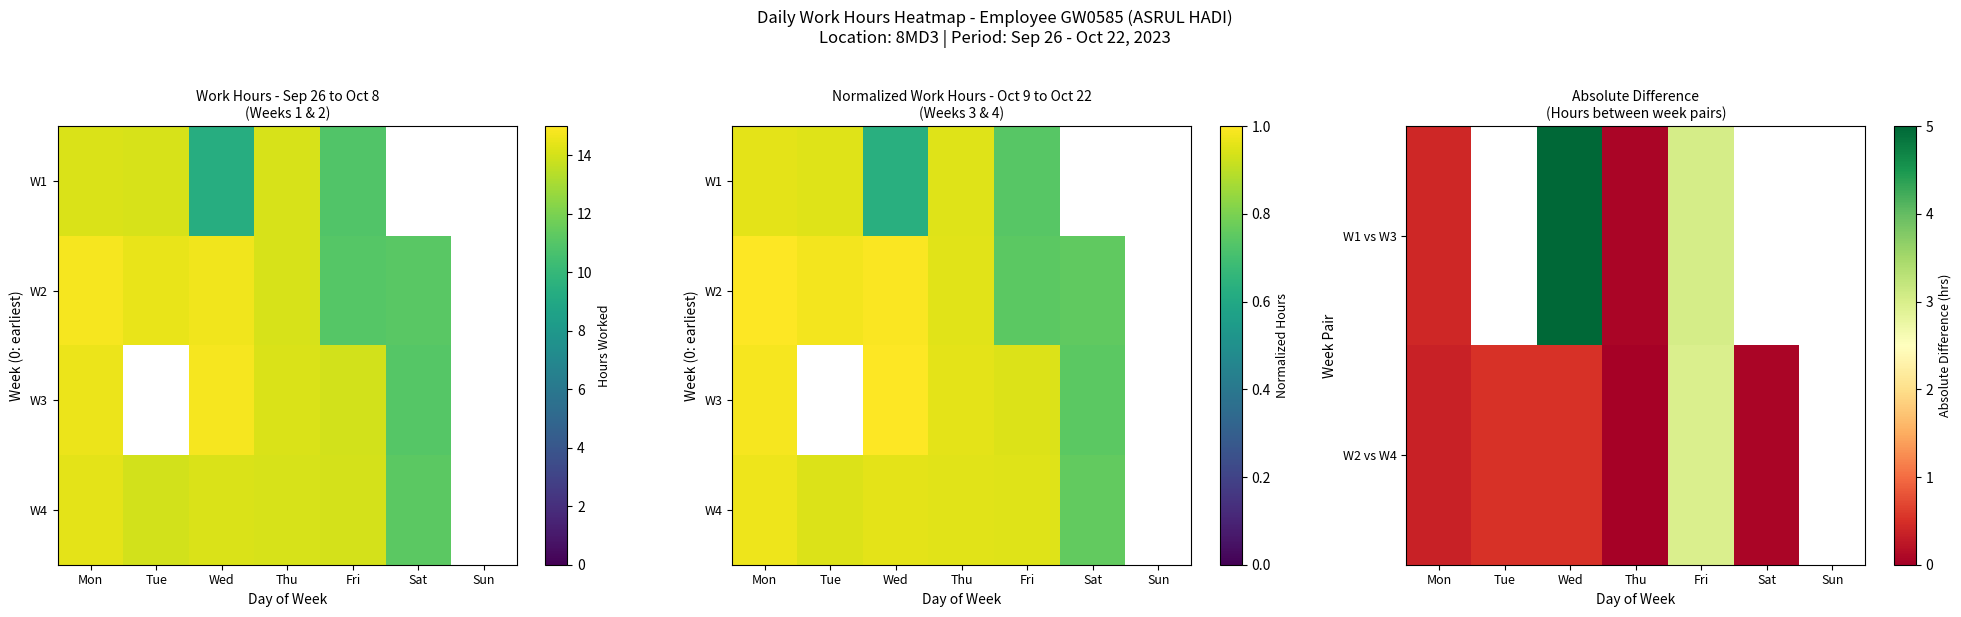

Is the value of W1 vs W3 at Mon greater than the value of W2 vs W4 at Fri?

No